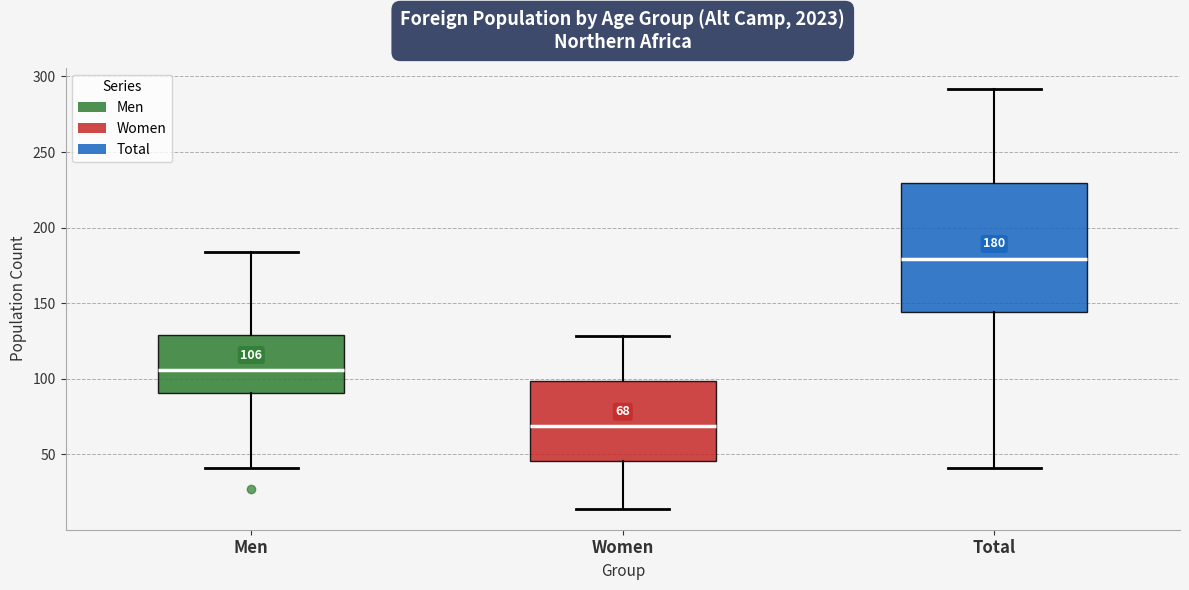

Which box has the highest median line?

Total